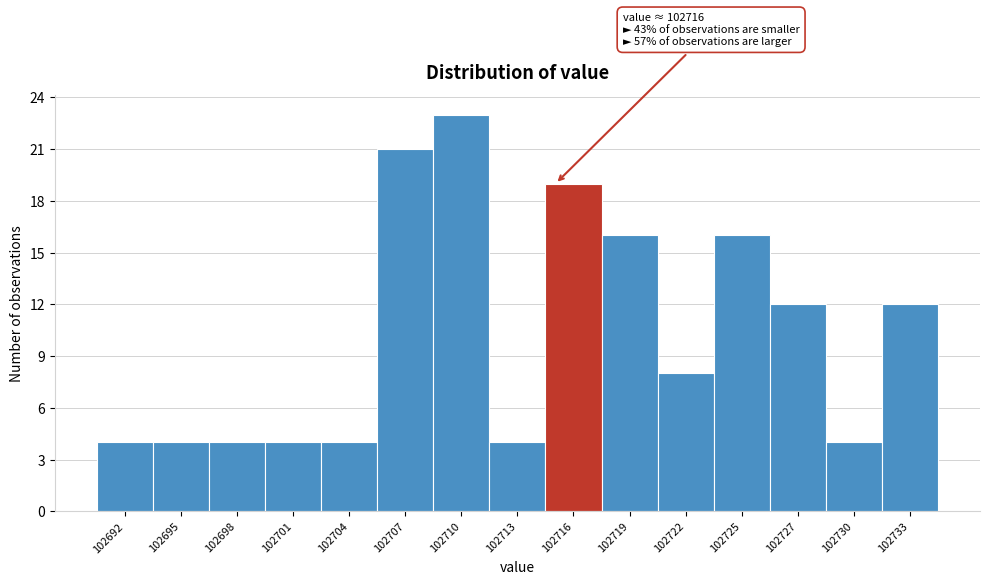

Reading left to right, transcribe all the data shown in this chart.

4	4	4	4	4	21	23	4	19	16	8	16	12	4	12